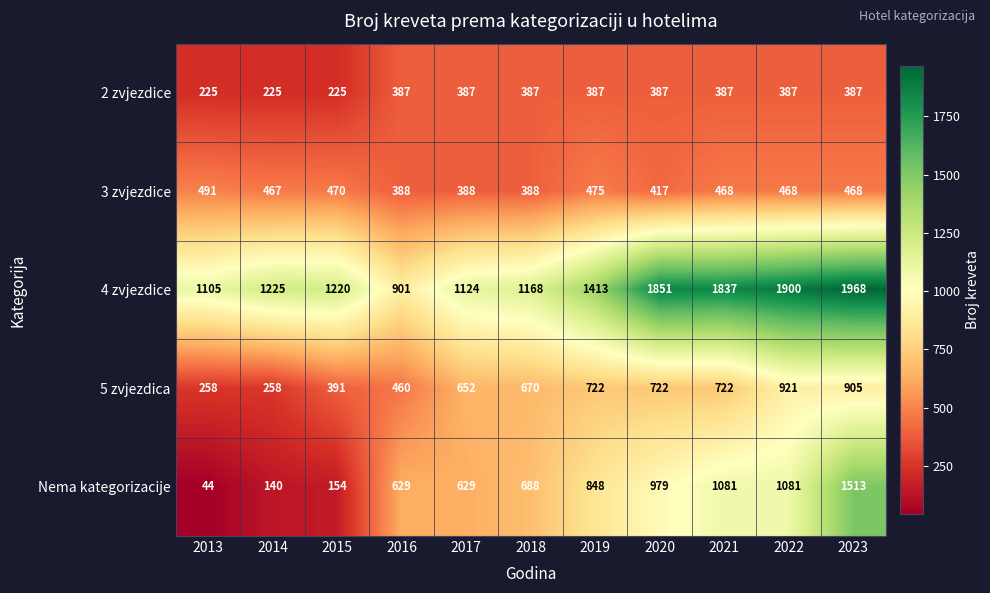

Where is 4 zvjezdice nearest to the value 1434?

2019